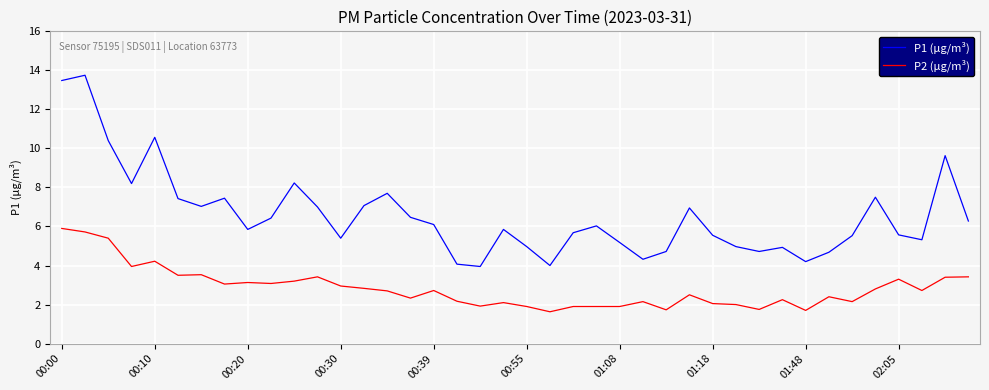

List the series in order of their peak value, highest first.

P1 (μg/m³), P2 (μg/m³)